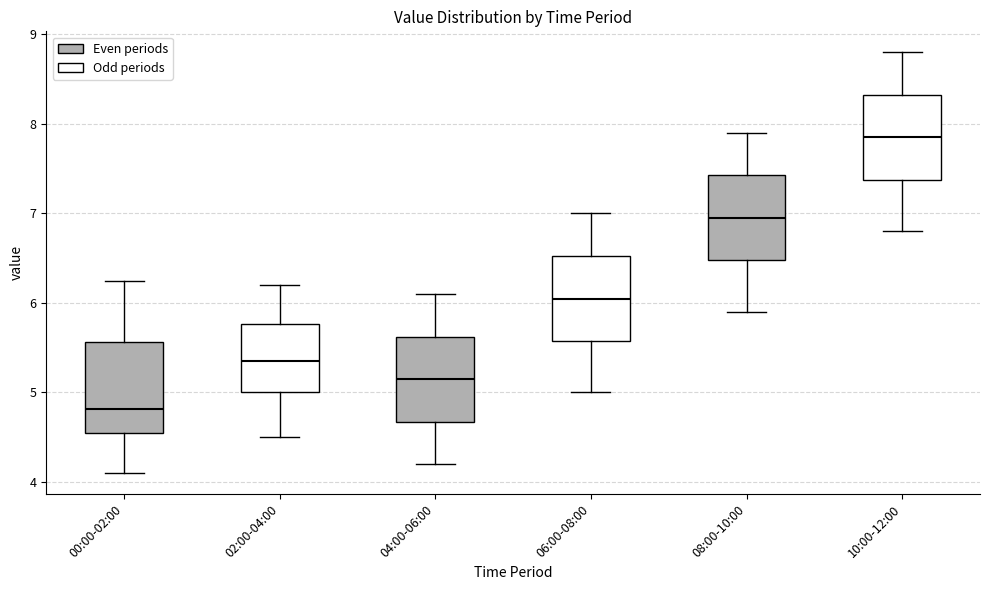

Where is the lower edge of the box for 02:00-04:00 on the y-axis? The values are not printed on the chart, so give them approximately, as read against the axis.

5.0